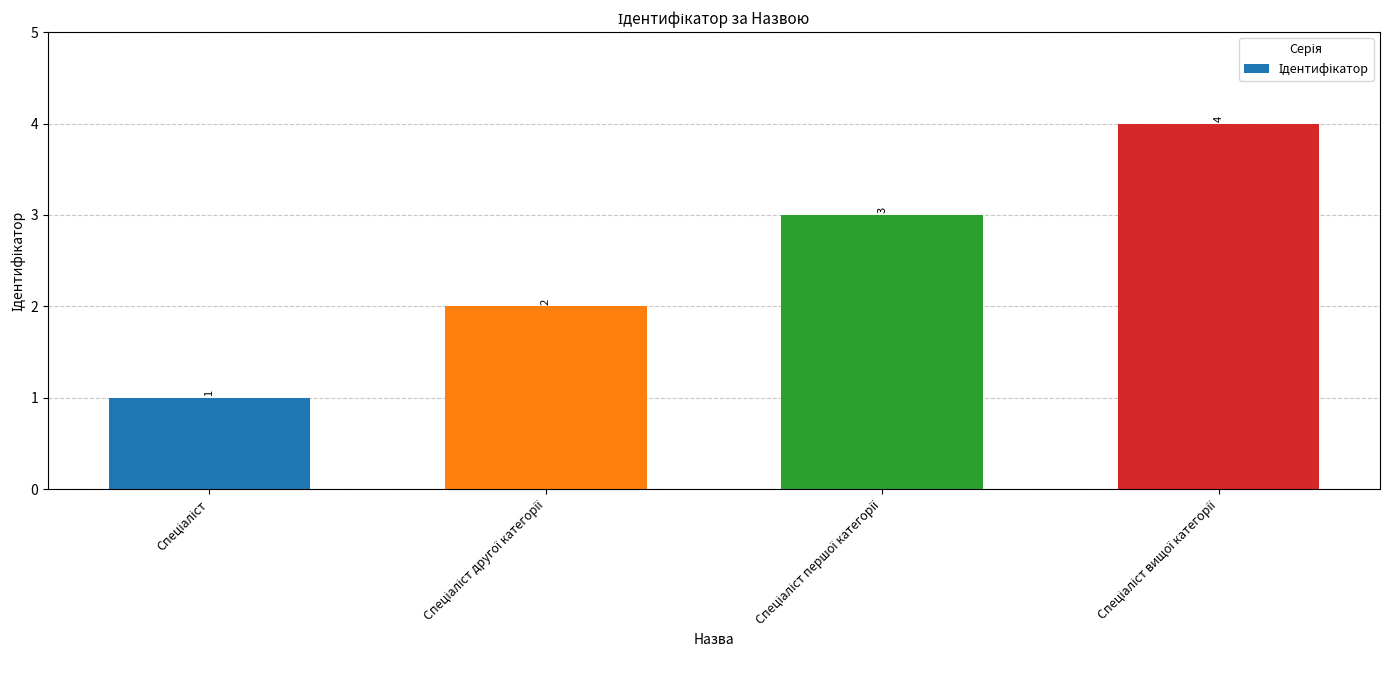

What is the sum of all values?

10